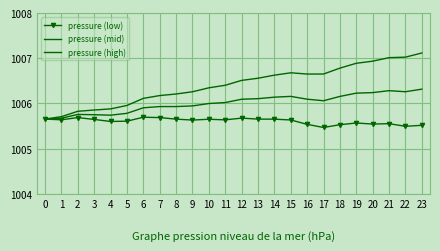

How many data points does each series have?

24